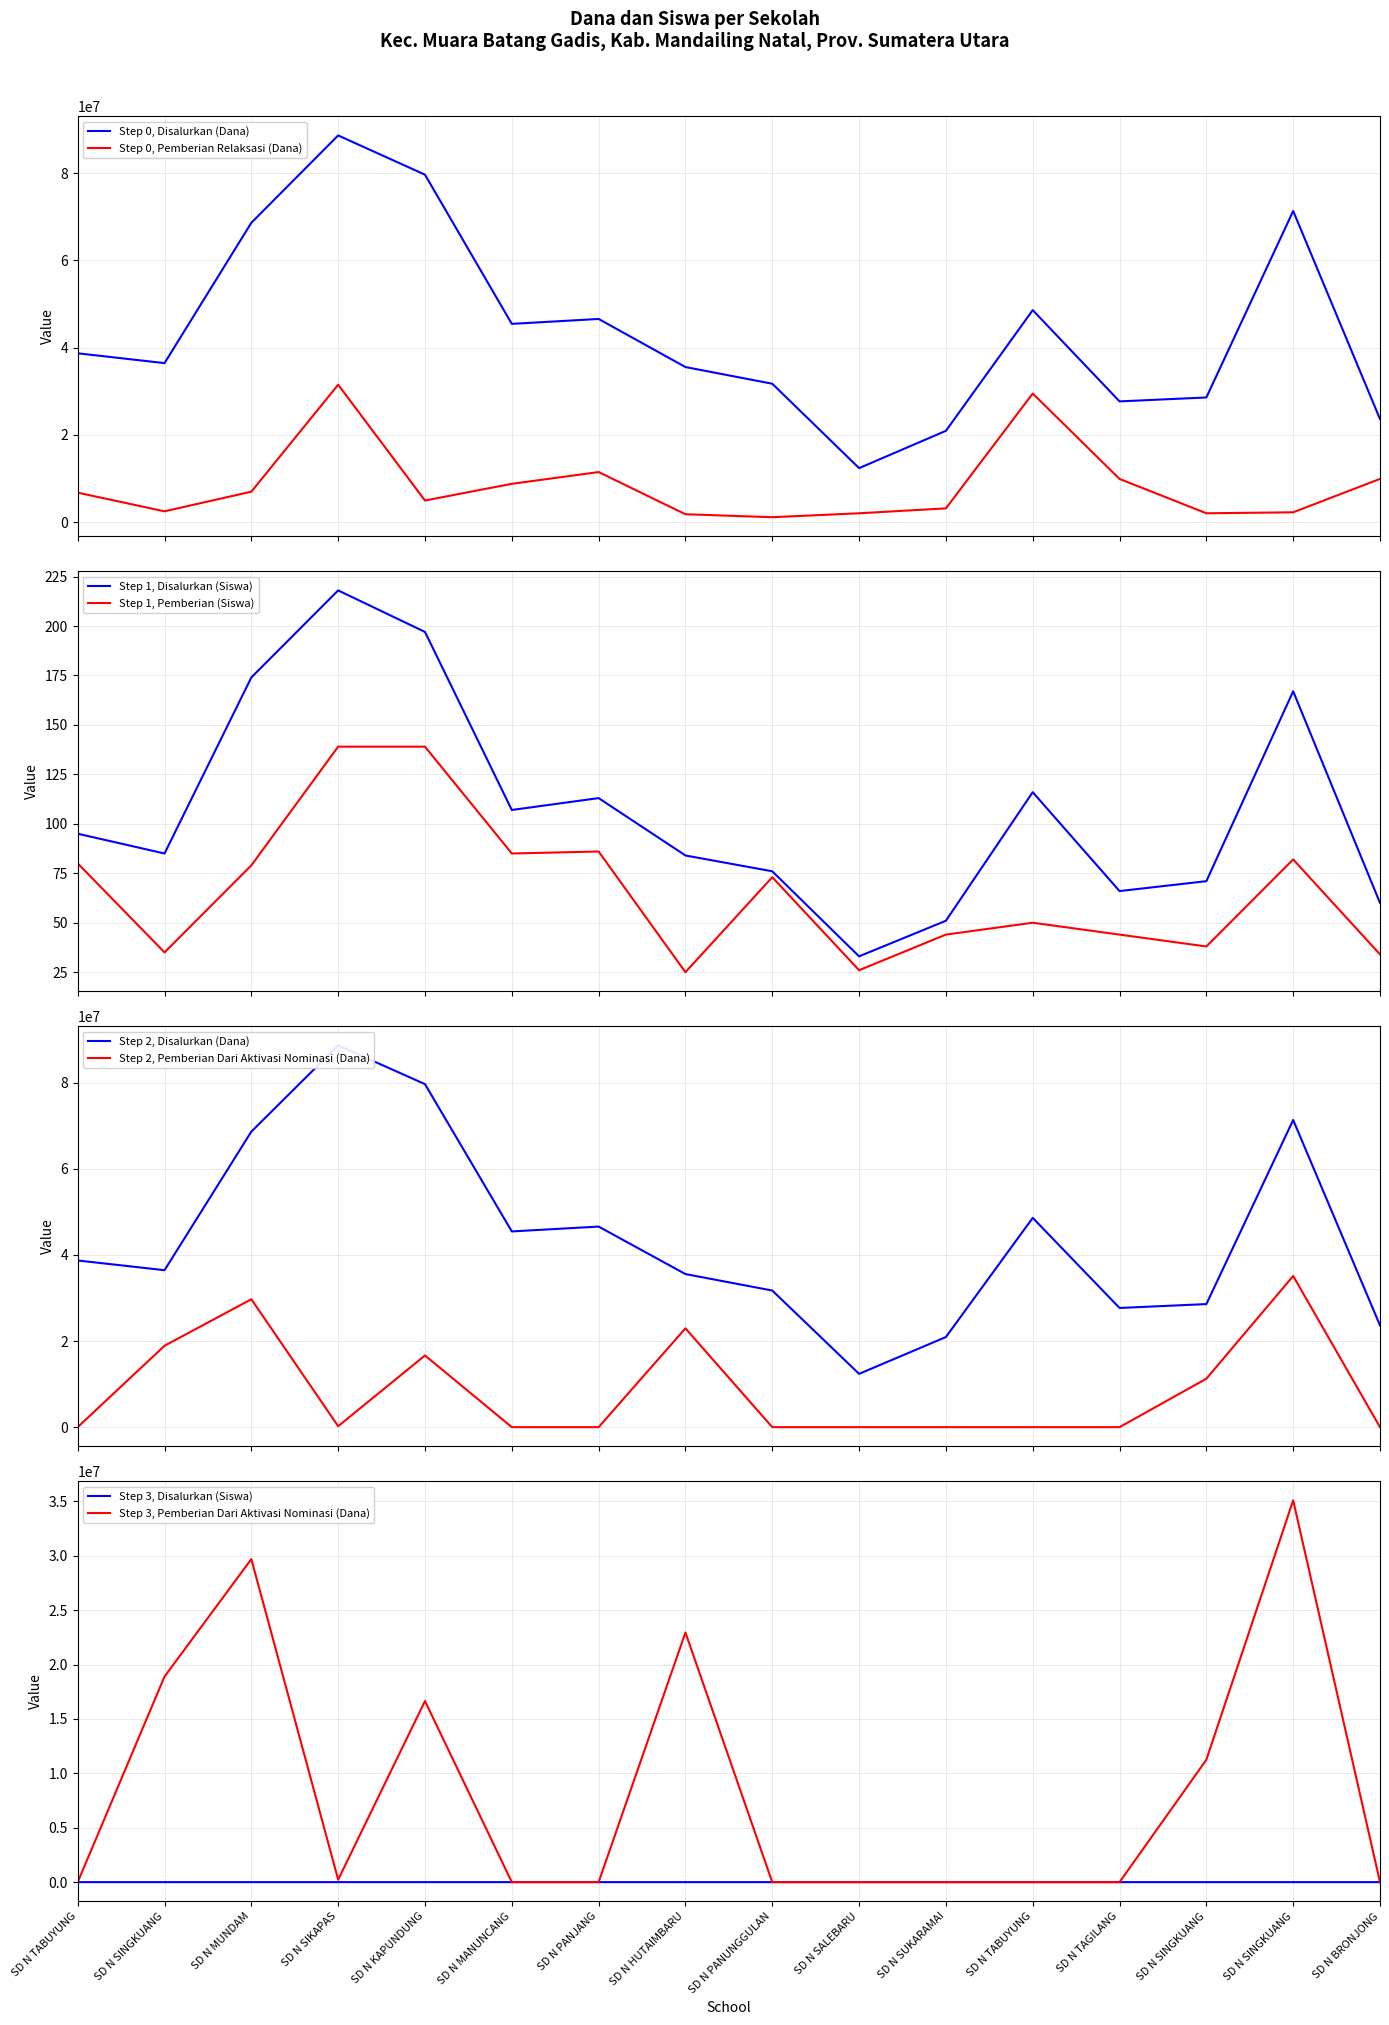

True or false: Step 0, Pemberian Relaksasi (Dana) and Step 0, Disalurkan (Dana) cross at least once.

False